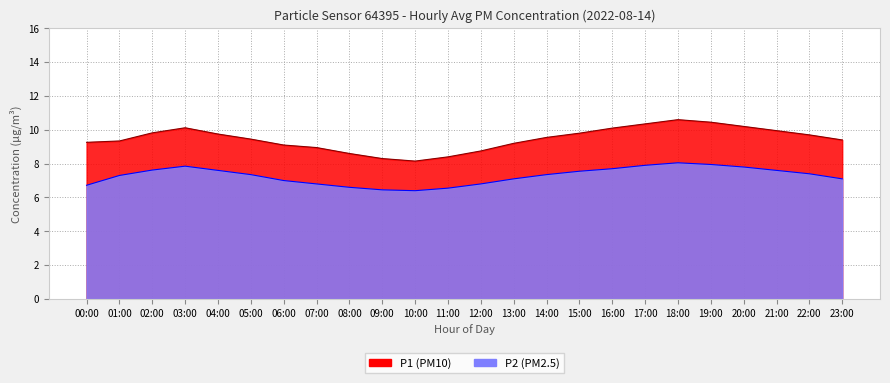

At which category is the sum across all series the highest?

18:00